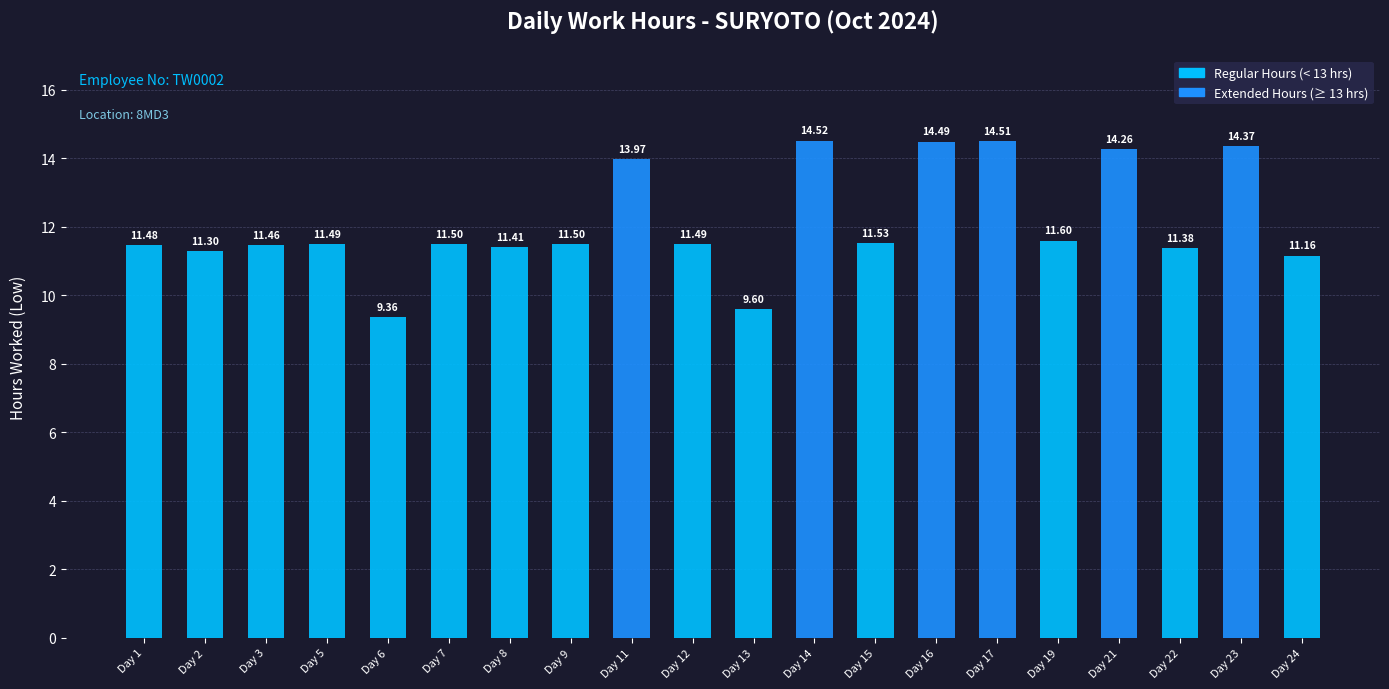

What is the change in value from Day 8 to Day 23?

+3.0